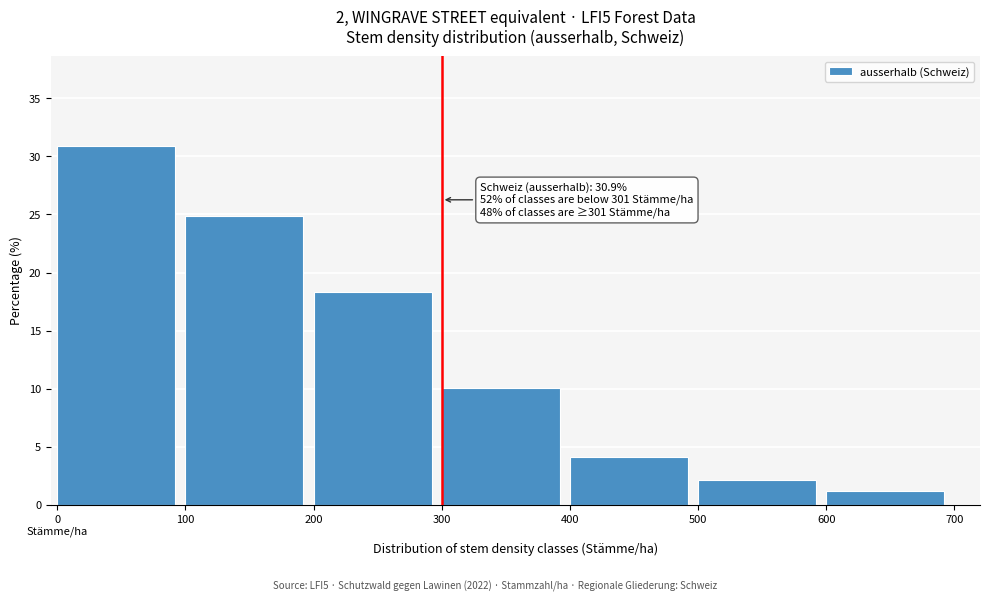

Reading left to right, extract all data points from this chart.

30.9	24.9	18.3	10.1	4.1	2.1	1.2